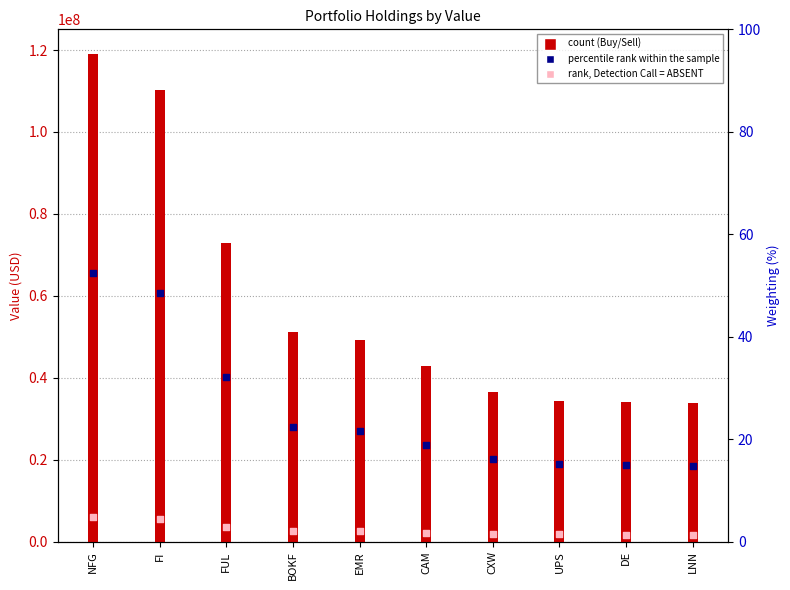

Which series reaches the minimum Y coordinate?

rank, Detection Call = ABSENT